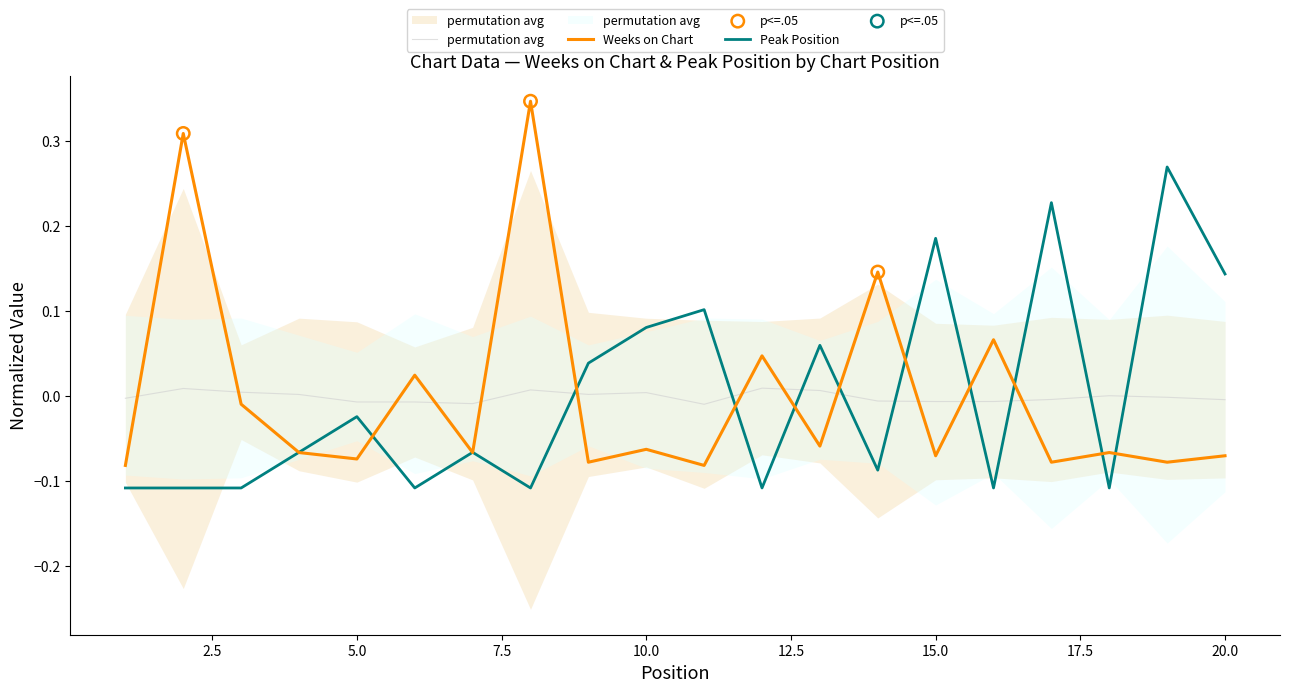

What is the total value across all series at 15?

0.1